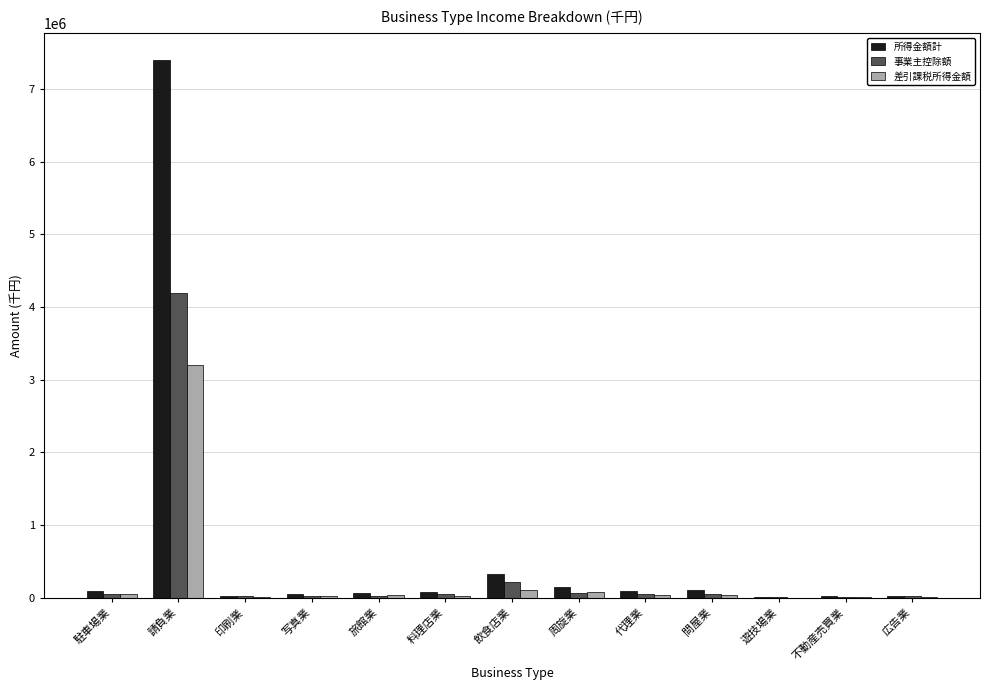

At which category is the sum across all series the highest?

請負業